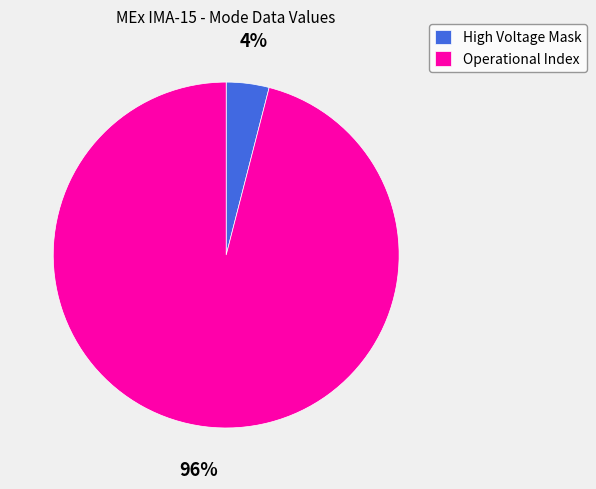

Does Operational Index account for over 50% of the chart?

Yes